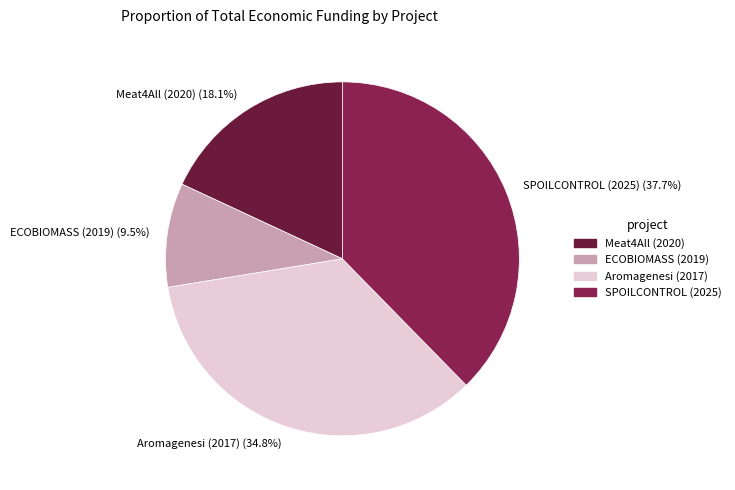

What is the smallest slice in the pie chart?

ECOBIOMASS (2019)